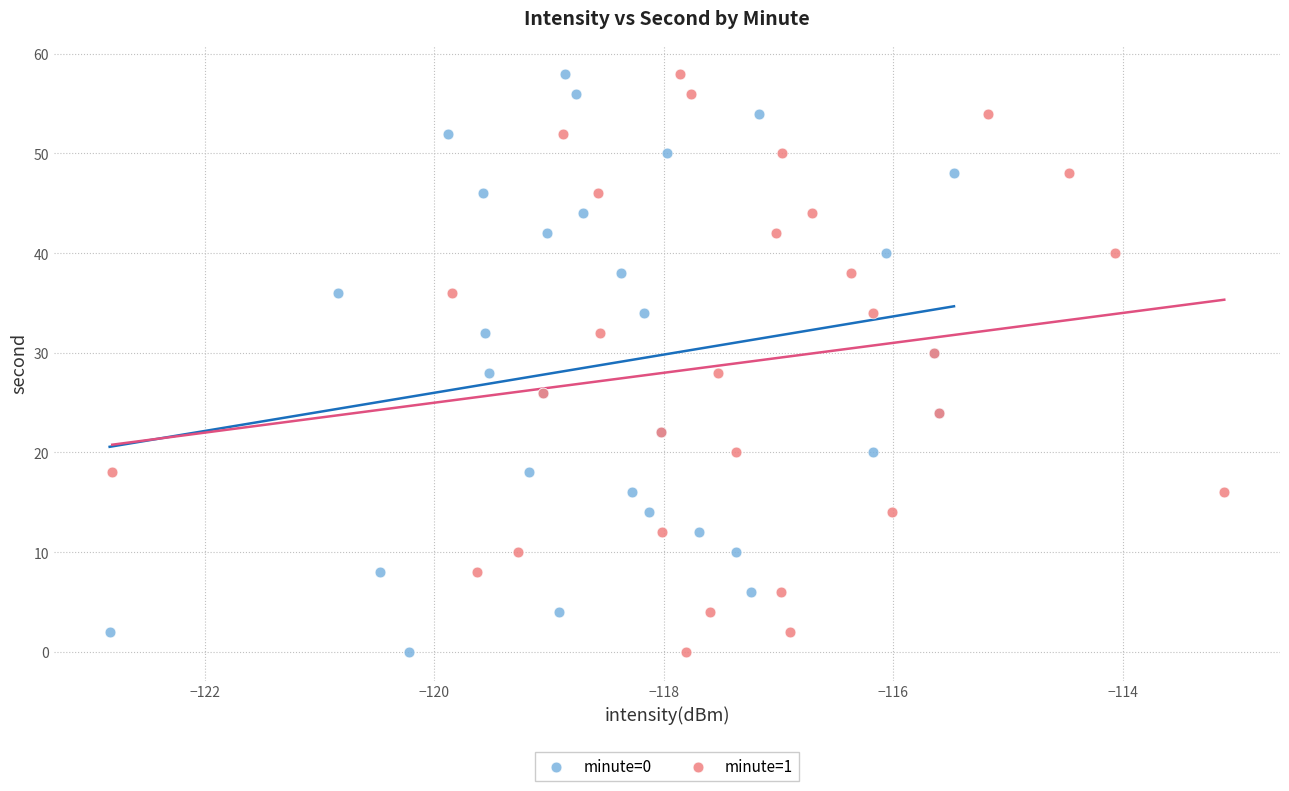

What are all the series names shown in the legend?

minute=0, minute=1